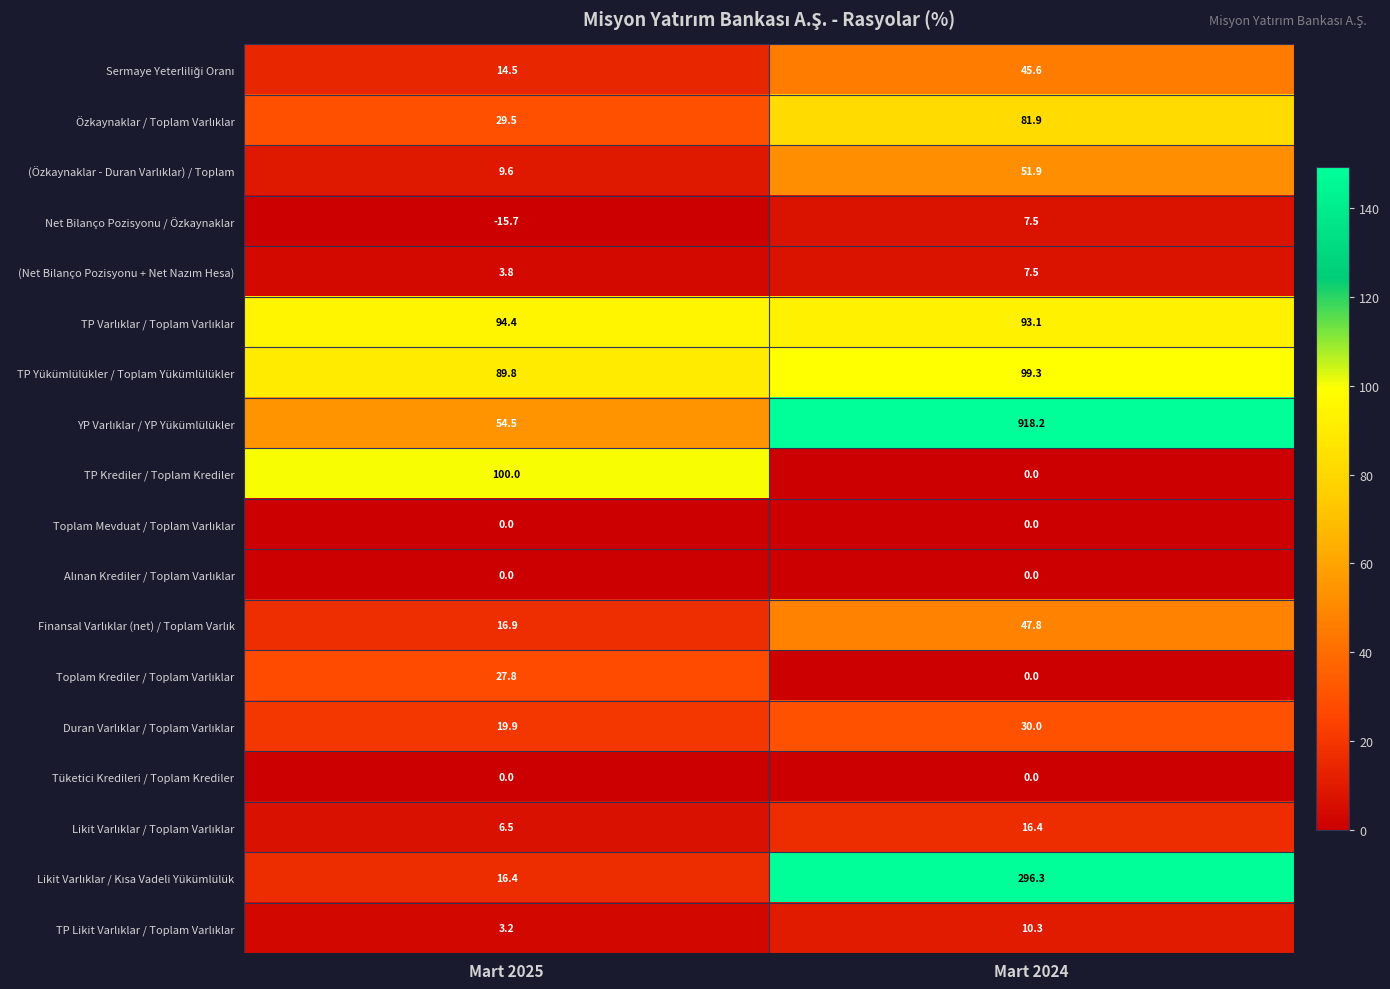

How many data points does each series have?

2